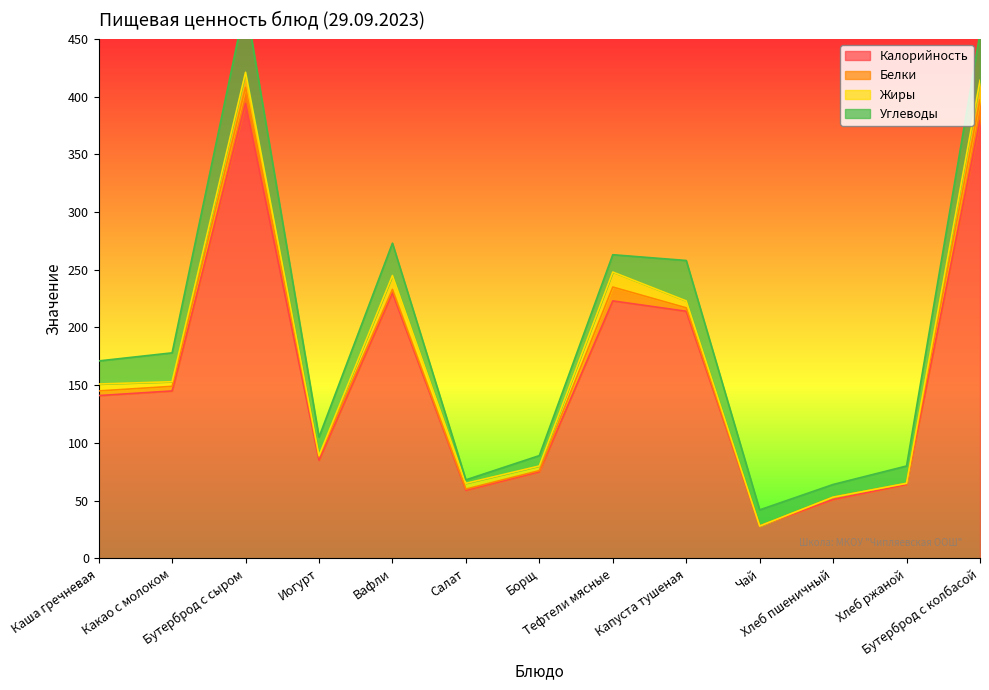

How many series are shown in this chart?

4